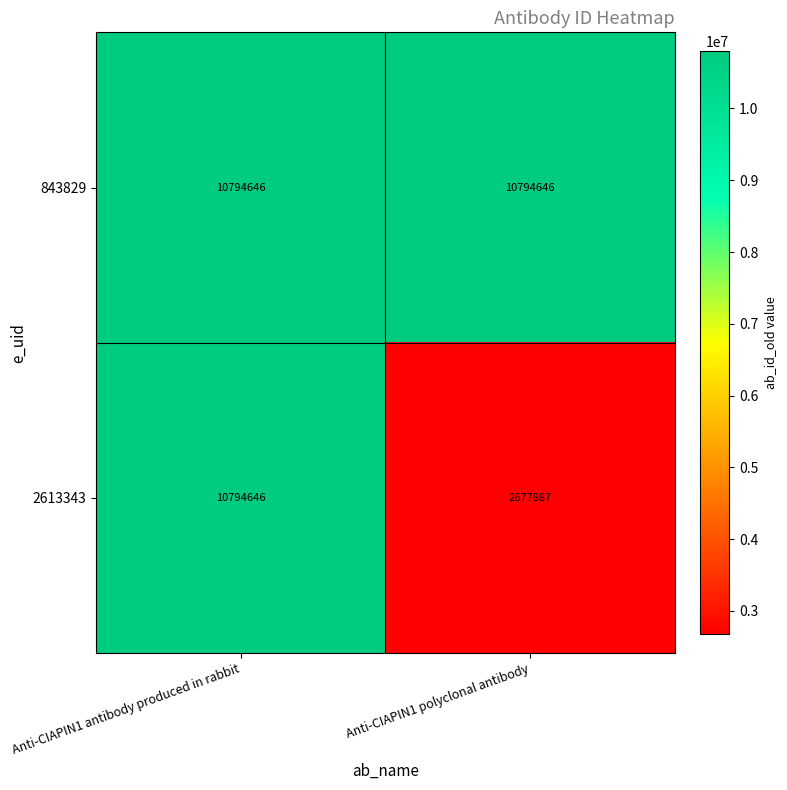

Rank the series by their average value, from lowest to highest.

2613343, 843829